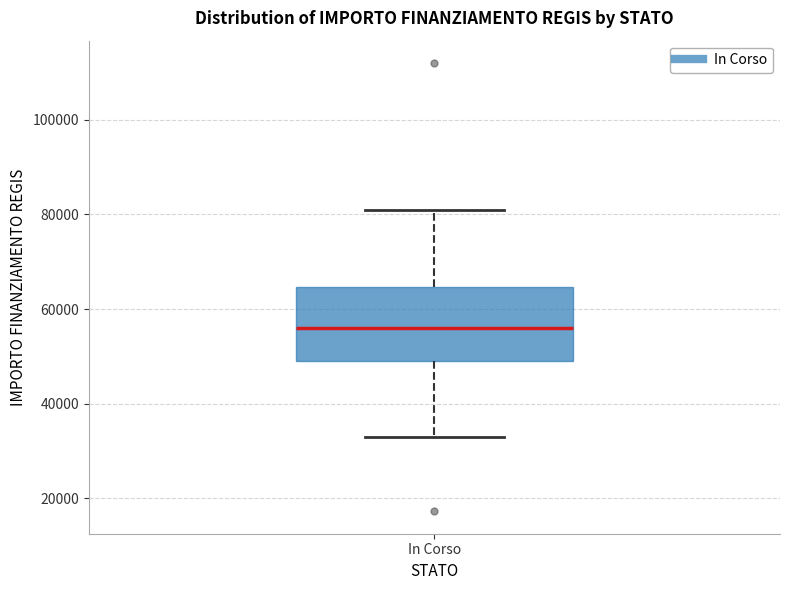

Transcribe this box plot: give where the median line is, the range the box spans, and where the two whiskers end, as read against the y-axis. The values are not printed on the chart, so give them approximately, as read against the axis.

median 56000, box 50000 to 64000, whiskers 32000 to 80000